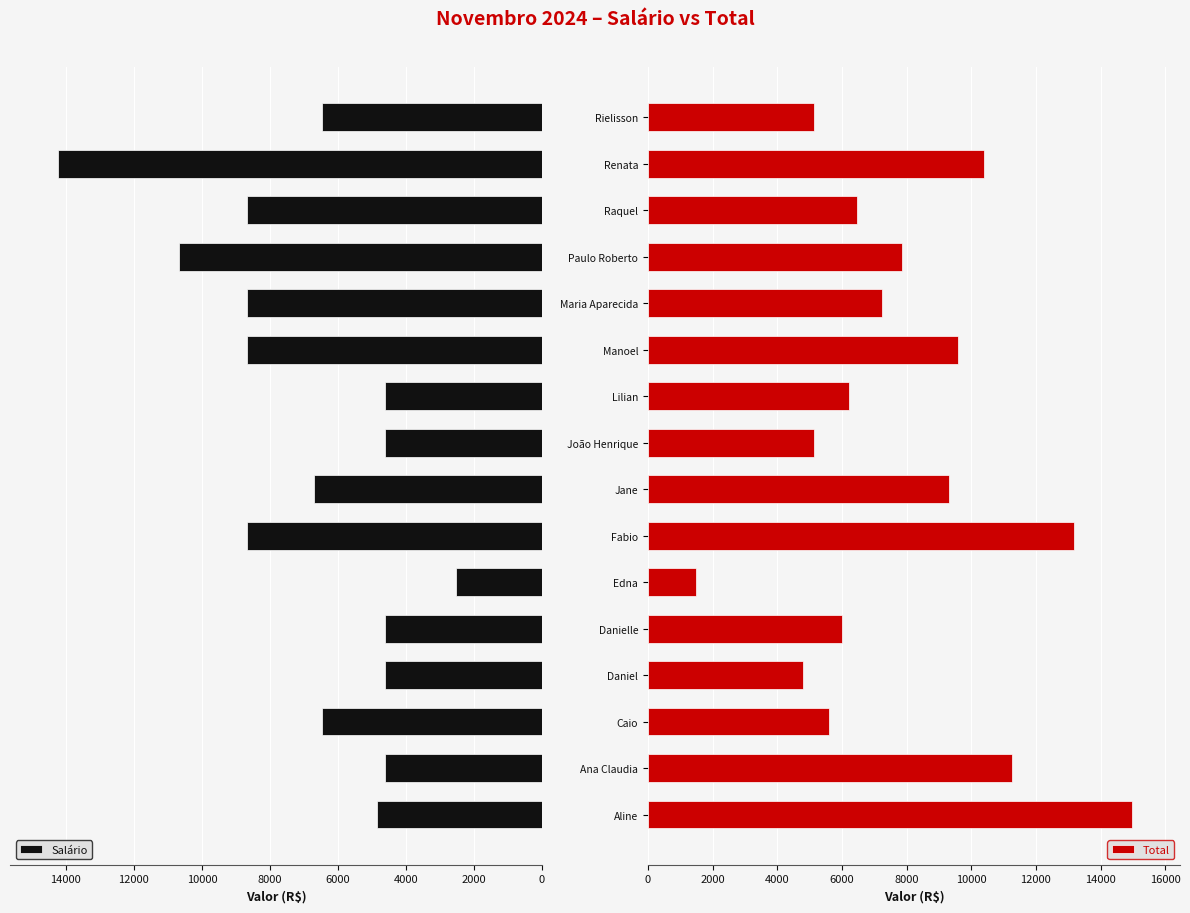

What is the minimum value for Salário?

2536.1